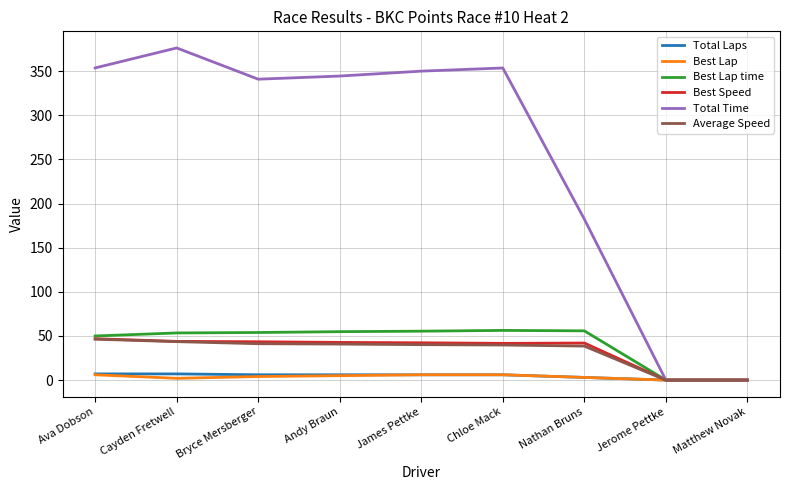

Which series has the widest spread of values?

Total Time